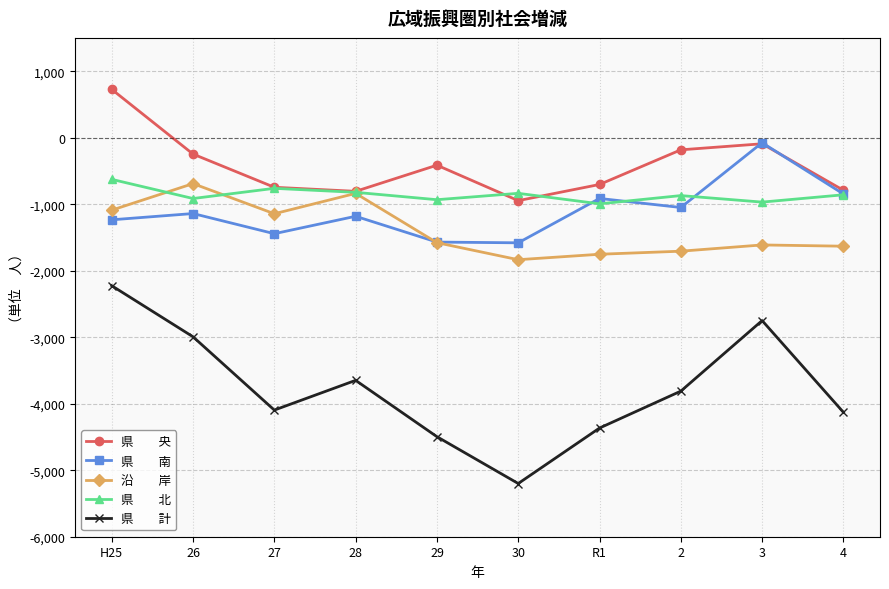

What is the spread (max minus min) of values at H25?

2952